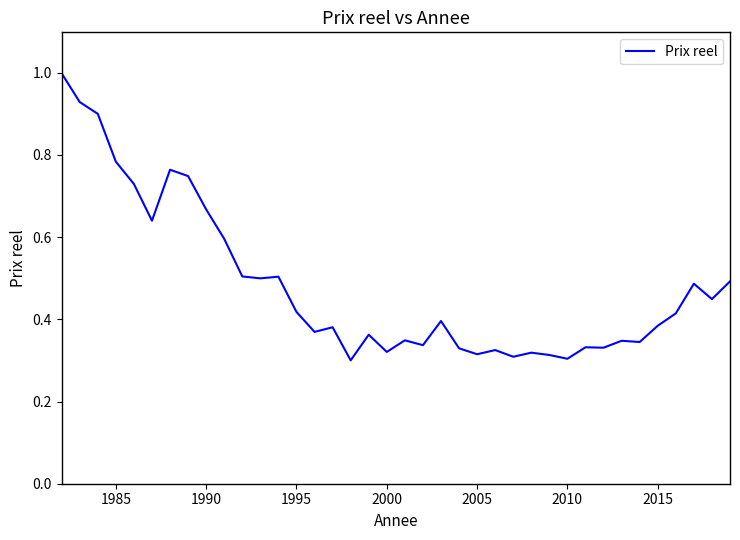

What is the maximum value shown in the chart?

1.0